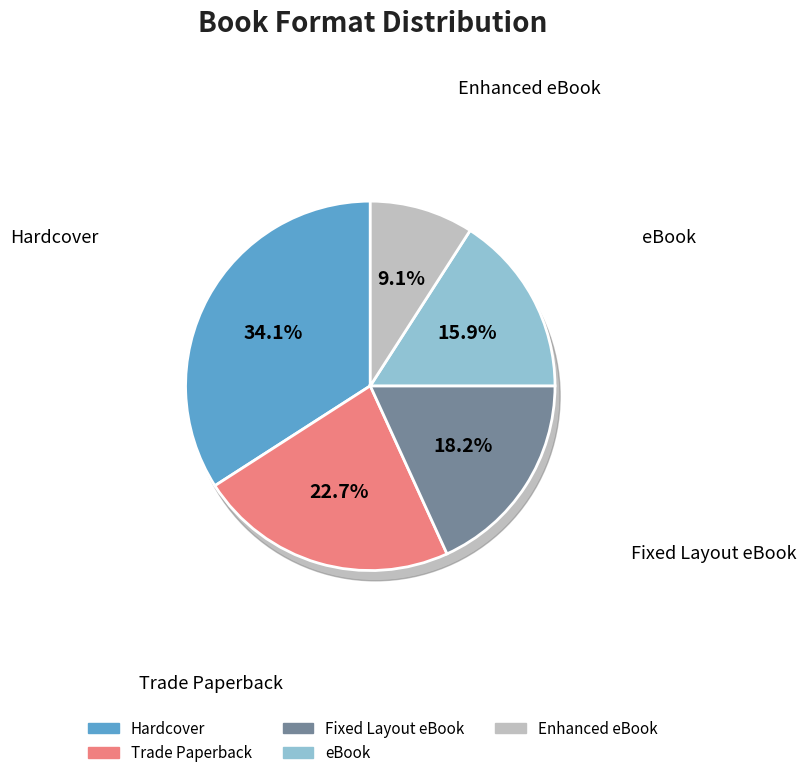

What is the largest slice in the pie chart?

Hardcover